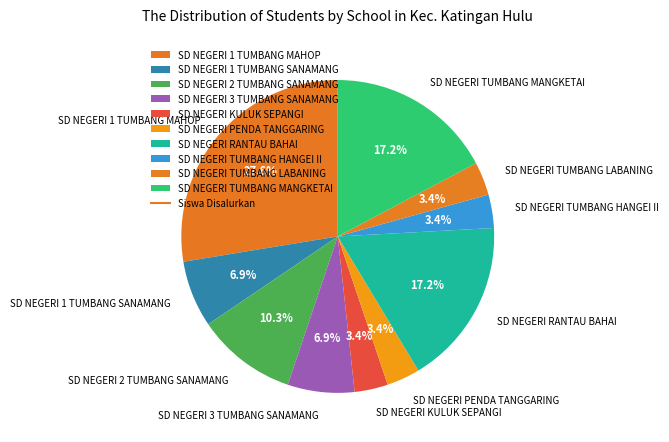

What is the ratio of the value at SD NEGERI PENDA TANGGARING to the value at SD NEGERI RANTAU BAHAI?

0.2